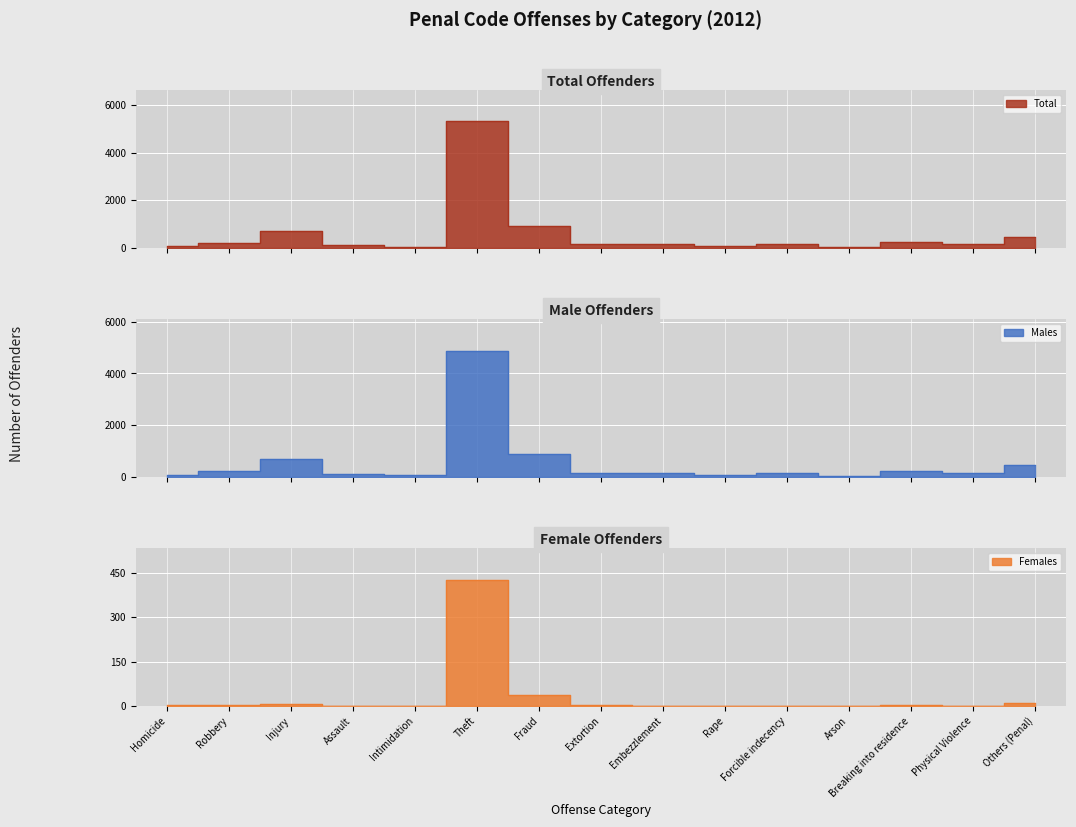

Does the chart display data point markers on the line(s)?

No